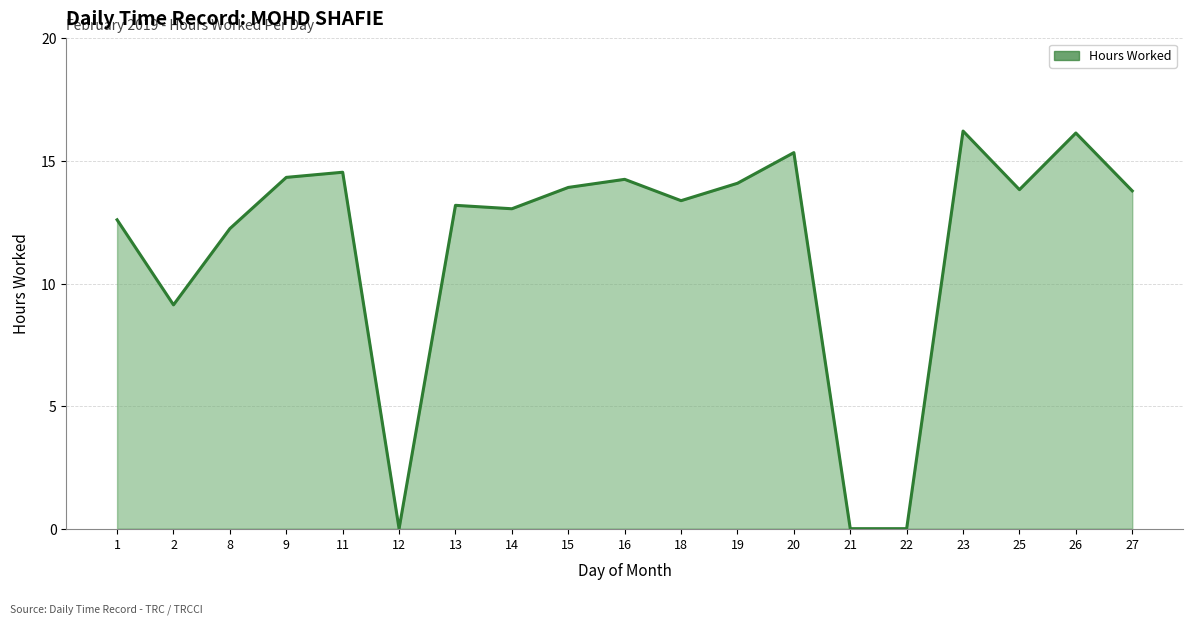

What is the greatest value displayed?

16.2